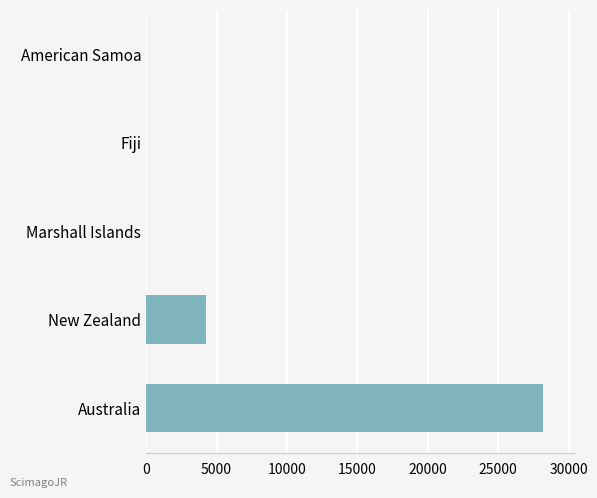

Where is the data nearest to the value 14095?

New Zealand